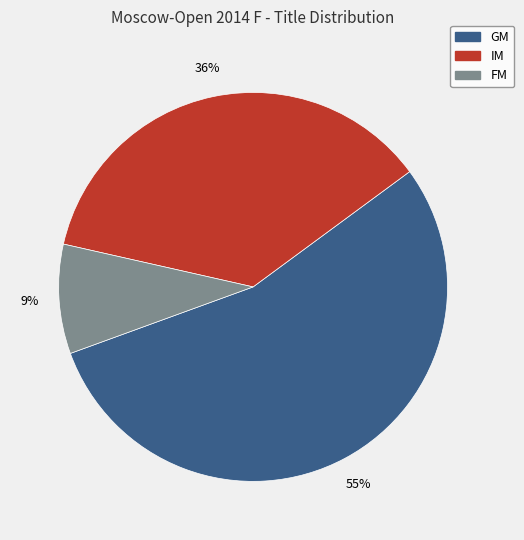

What is the ratio of the value at FM to the value at GM?

0.2